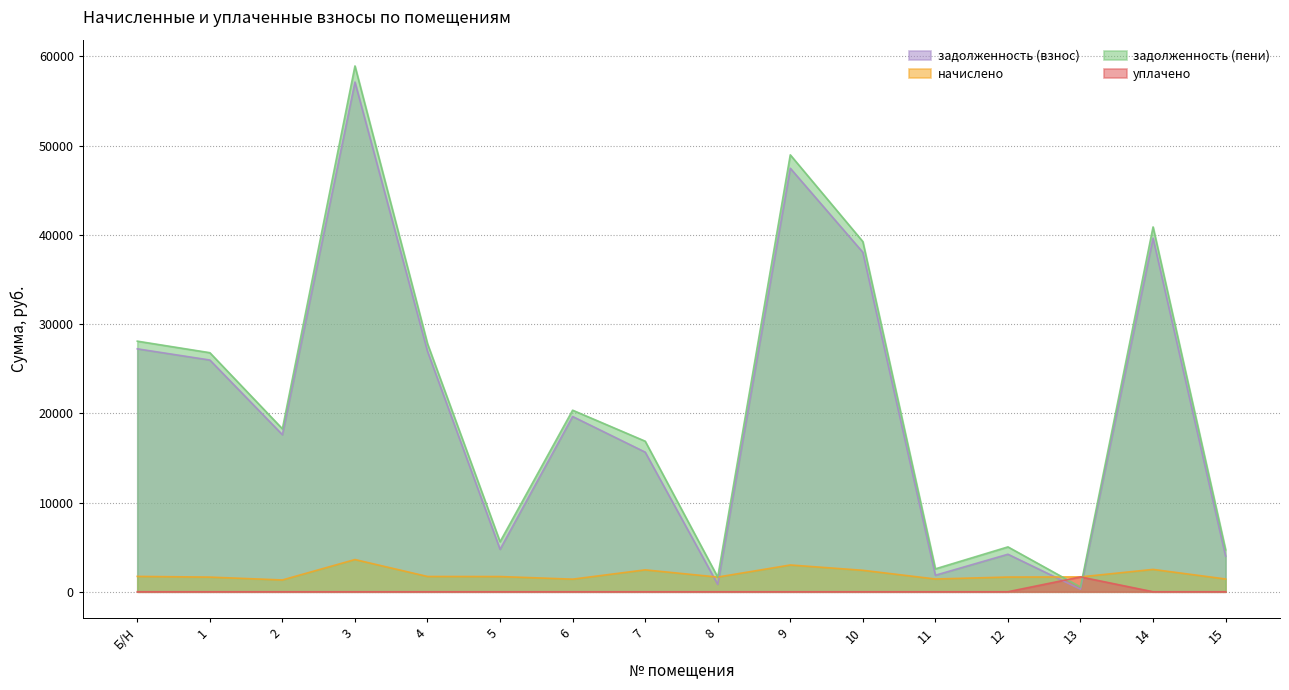

How many interior local peaks does the начислено series have?

4